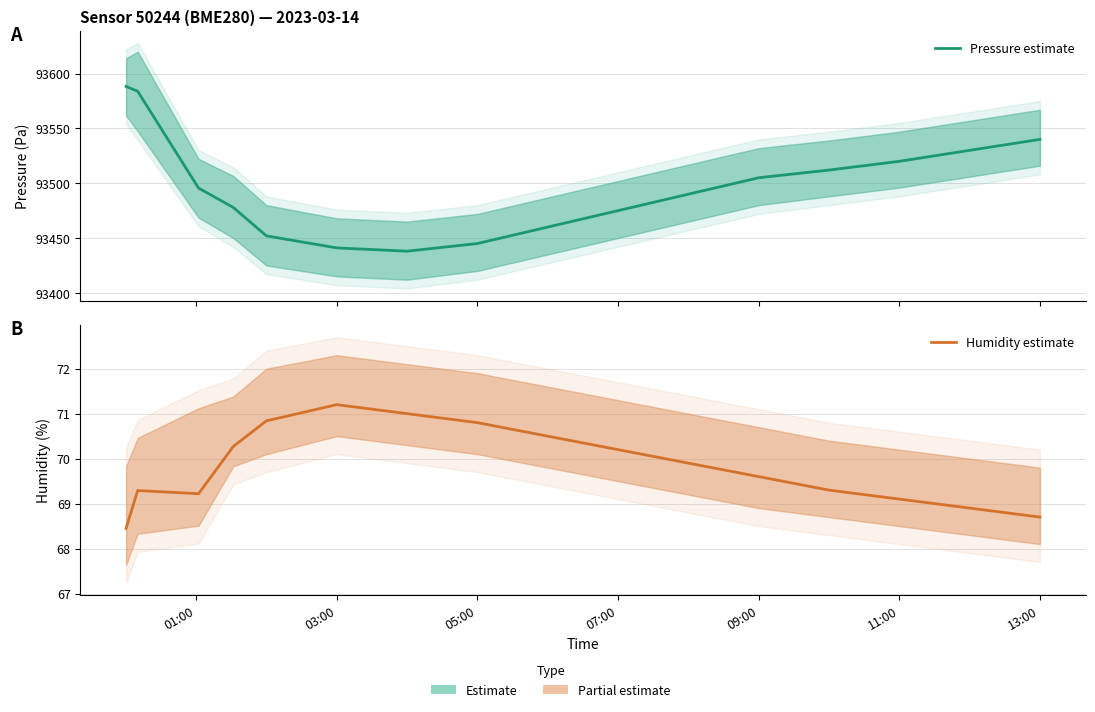

Does the chart display data point markers on the line(s)?

No